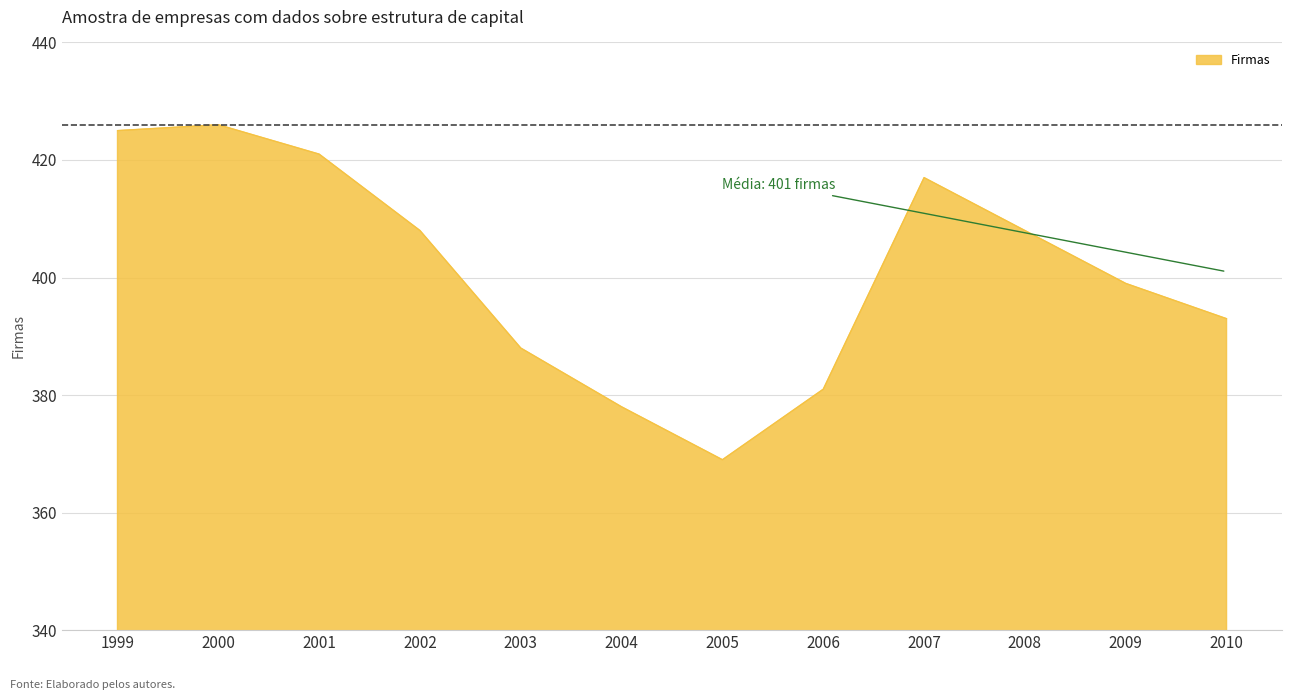

What is the change in value from 2000 to 2010?

-33